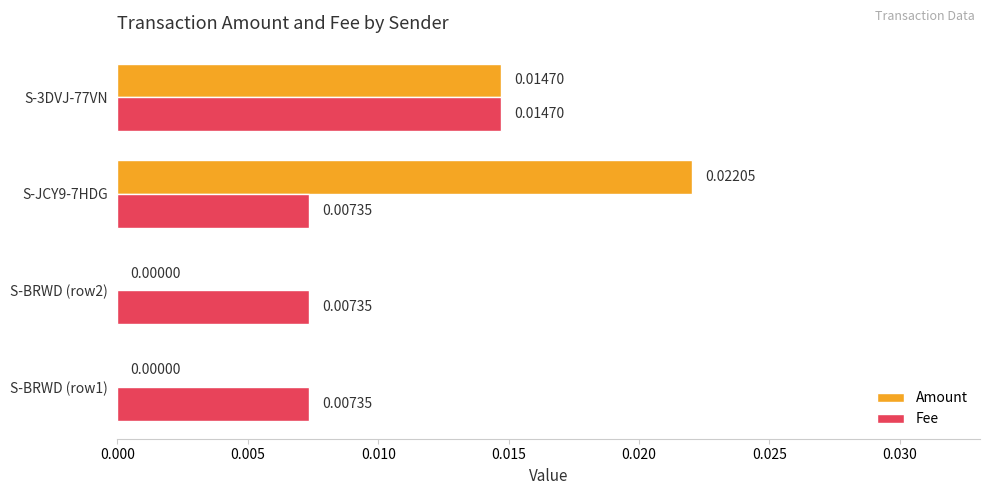

Is the value of Amount at S-BRWD (row1) greater than the value of Fee at S-BRWD (row2)?

No